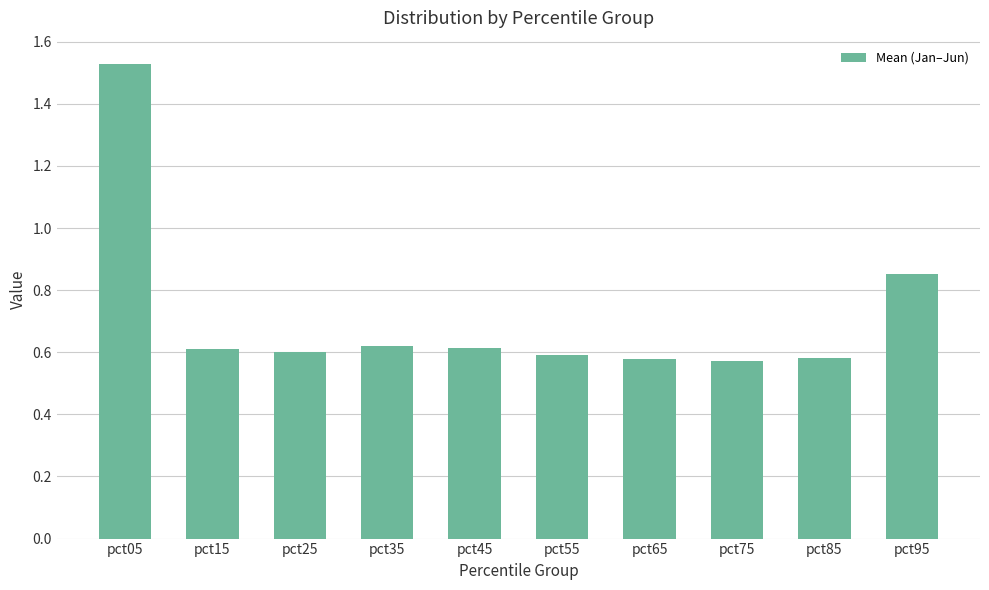

The chart shows a value of 0.6 at pct55. True or false?

True